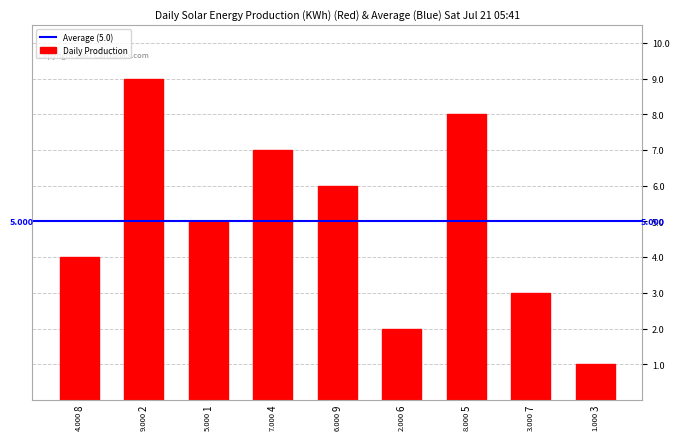

How many bars are there in total?

9